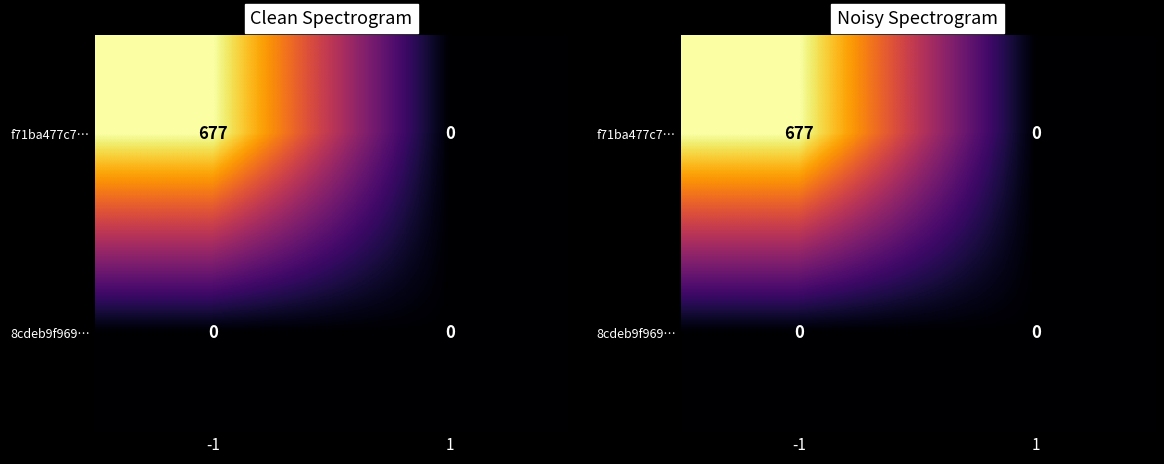

At which category is the sum across all series the highest?

-1